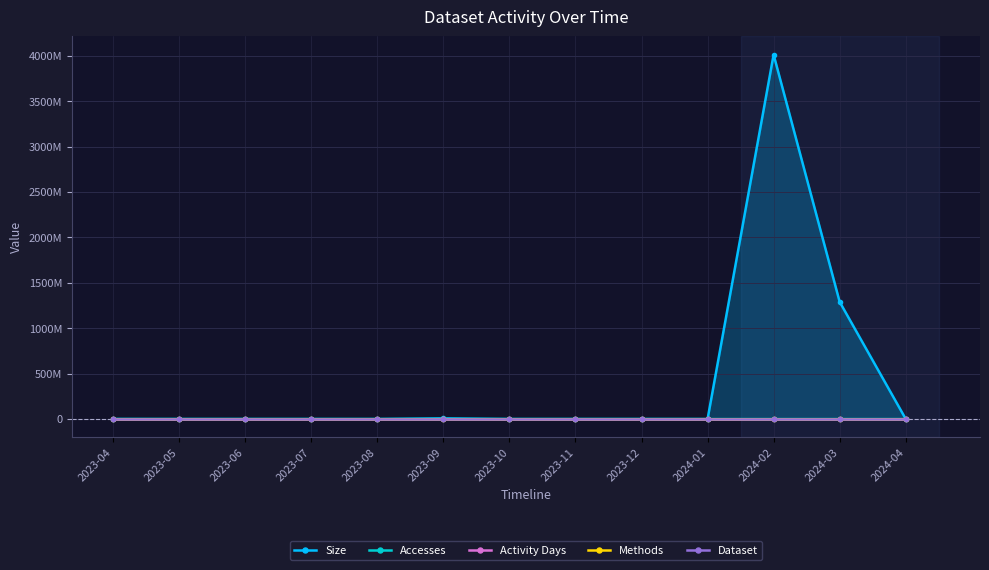

Where is the first local maximum for Activity Days?

2023-09